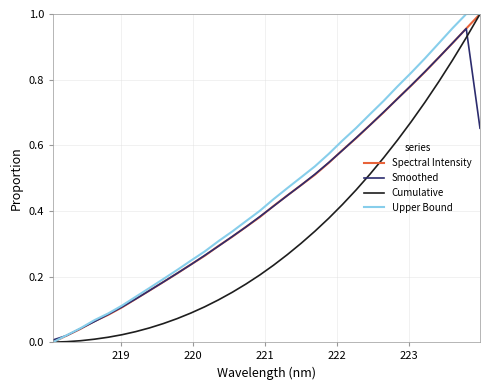

Which series has the largest total across all categories?

Upper Bound